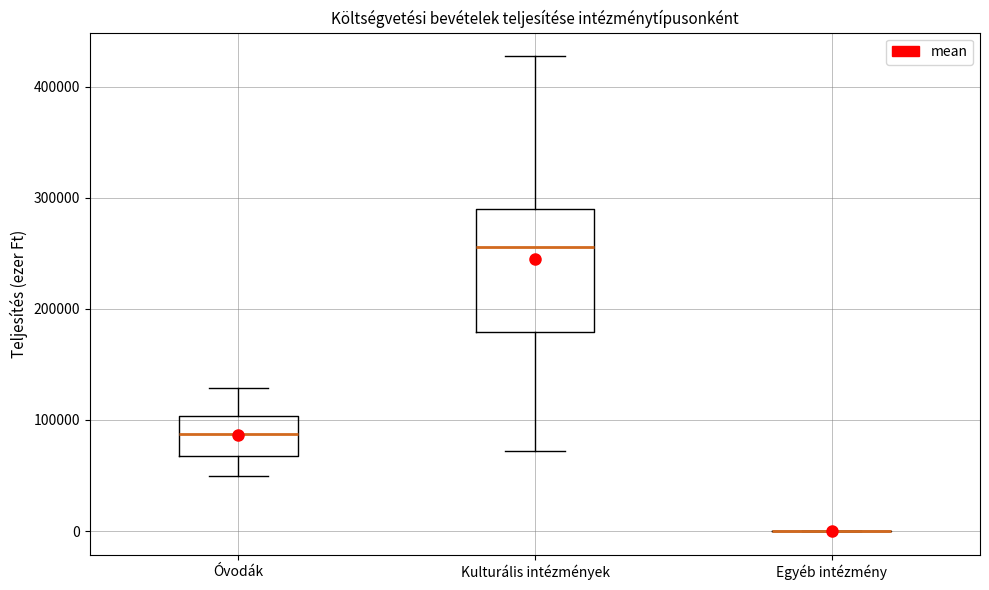

Which box is the tallest, from its lower edge to its upper edge?

Kulturális intézmények